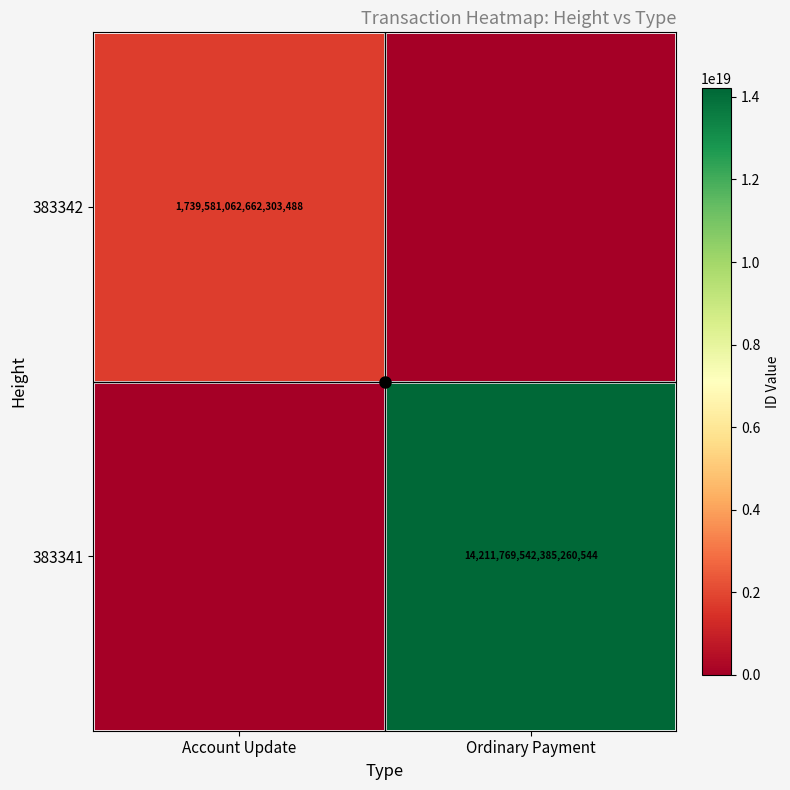

How many data points in 383342 are less than 1739581062662303488?

1